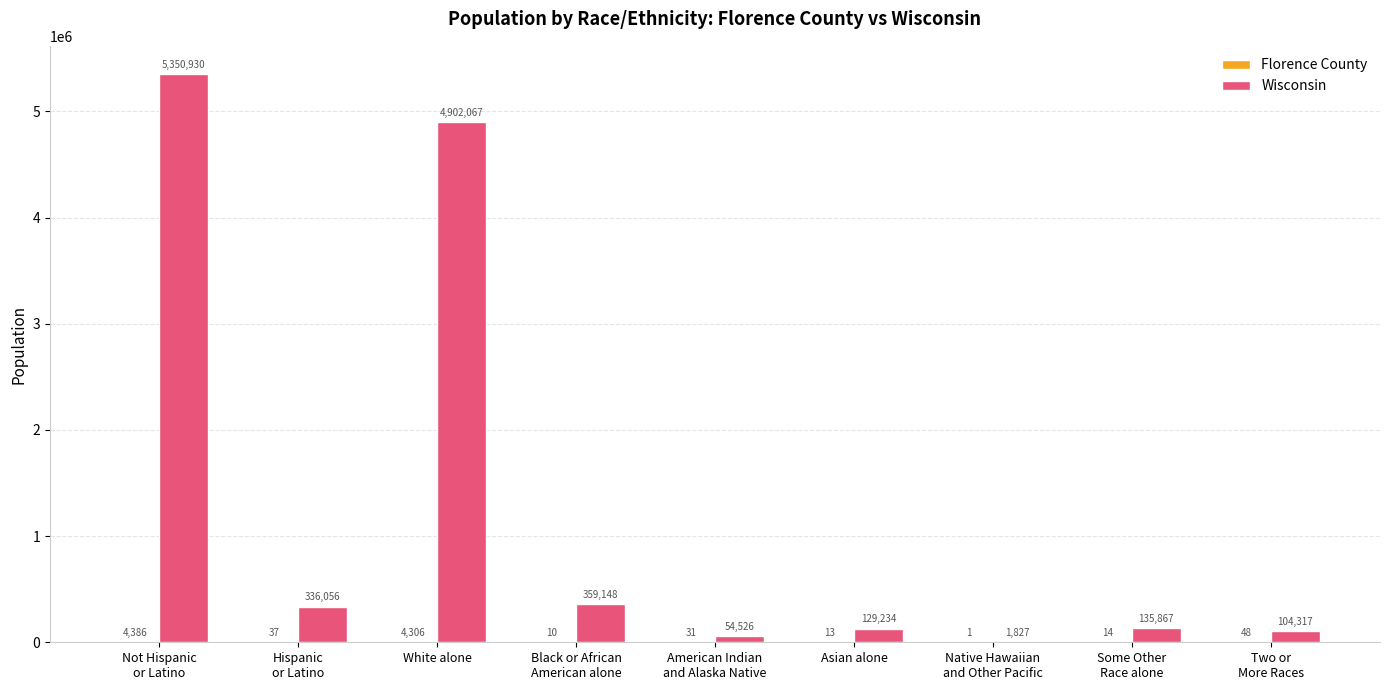

Which series has the largest total across all categories?

Wisconsin